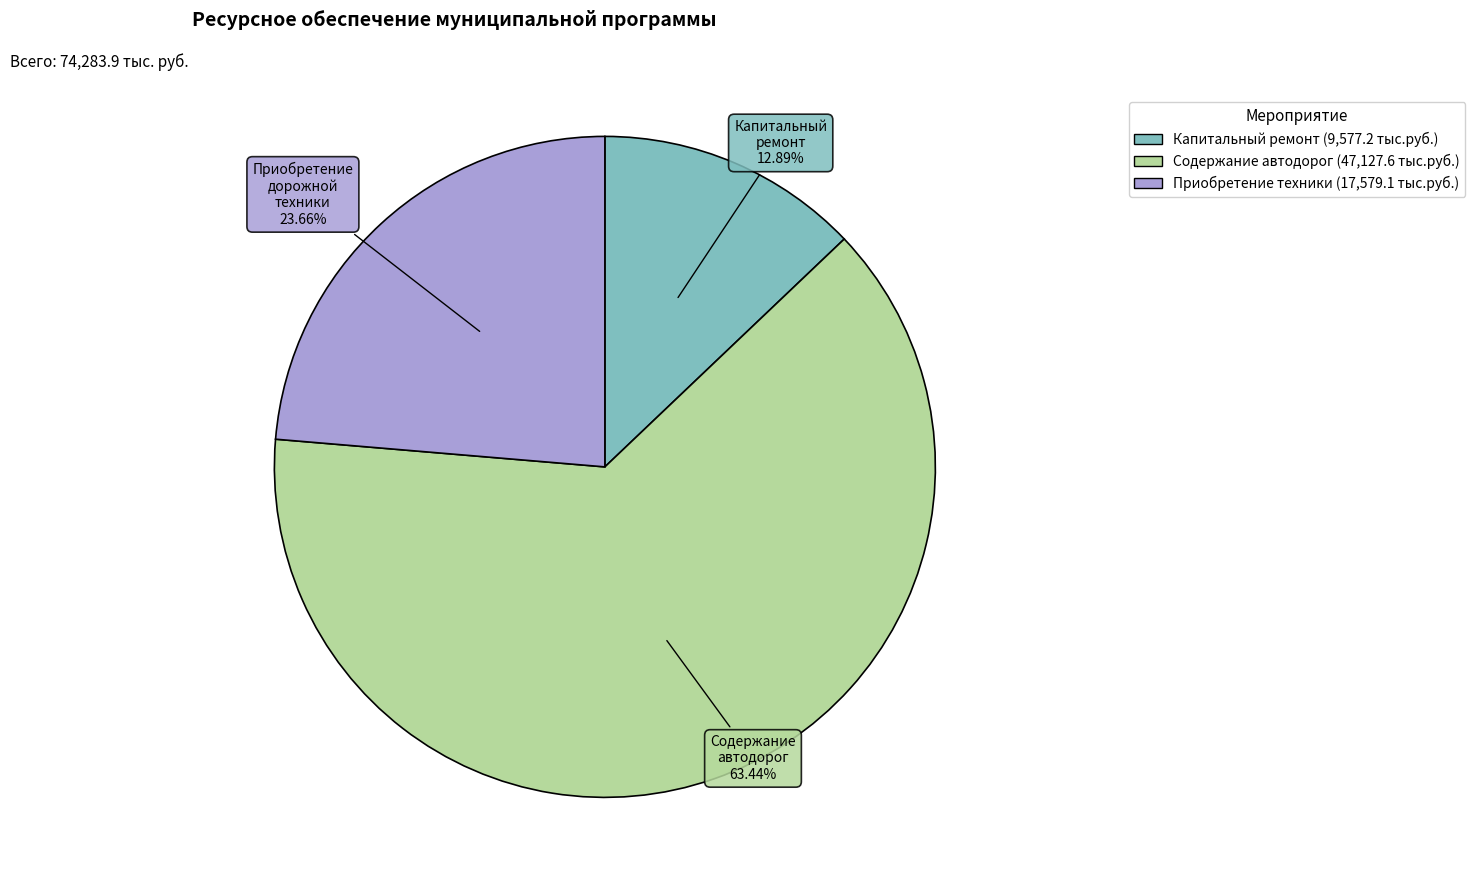

Does any single category account for the majority?

Yes